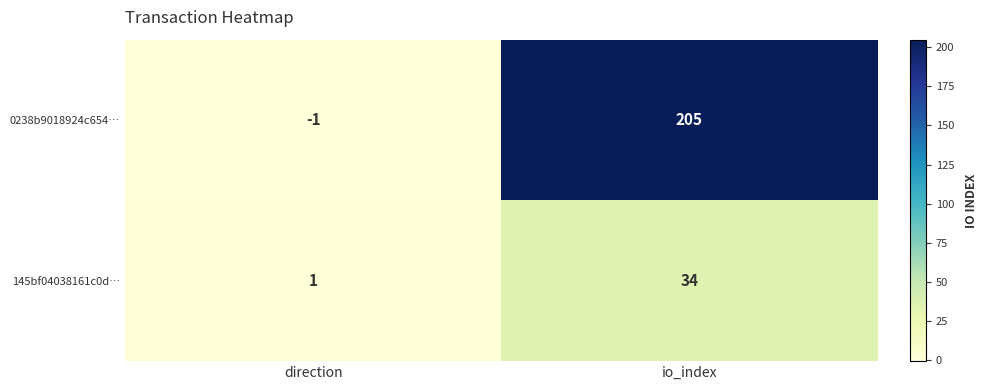

How many negative values does the 0238b9018924c654… series have?

1